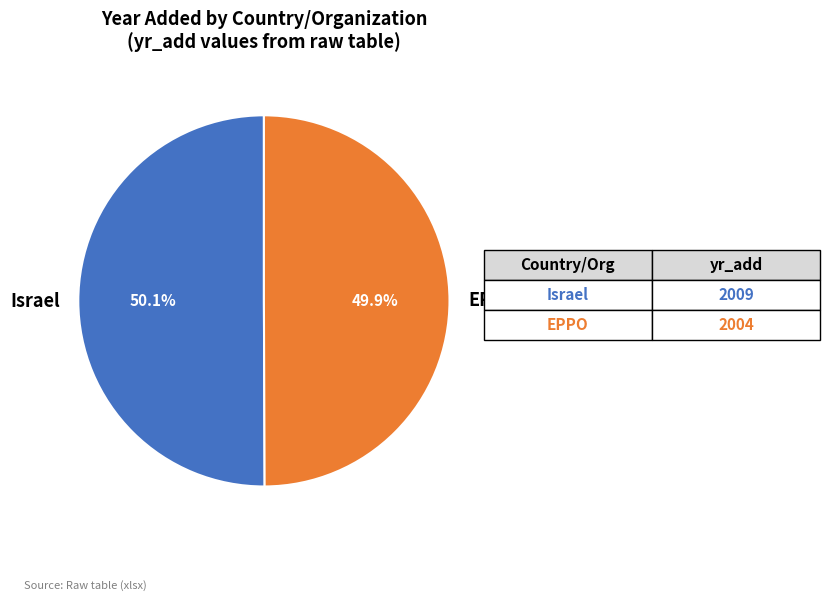

Approximately how many times larger is the value at EPPO compared to Israel?

1.0